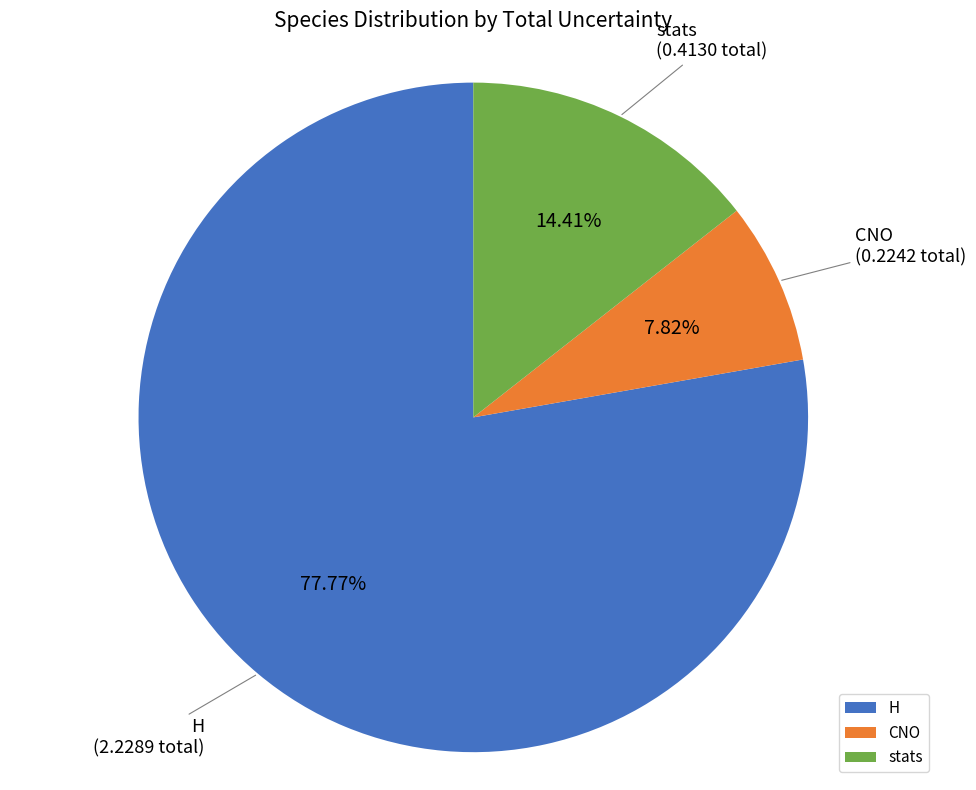

Approximately how many times larger is the value at H compared to stats?

5.4